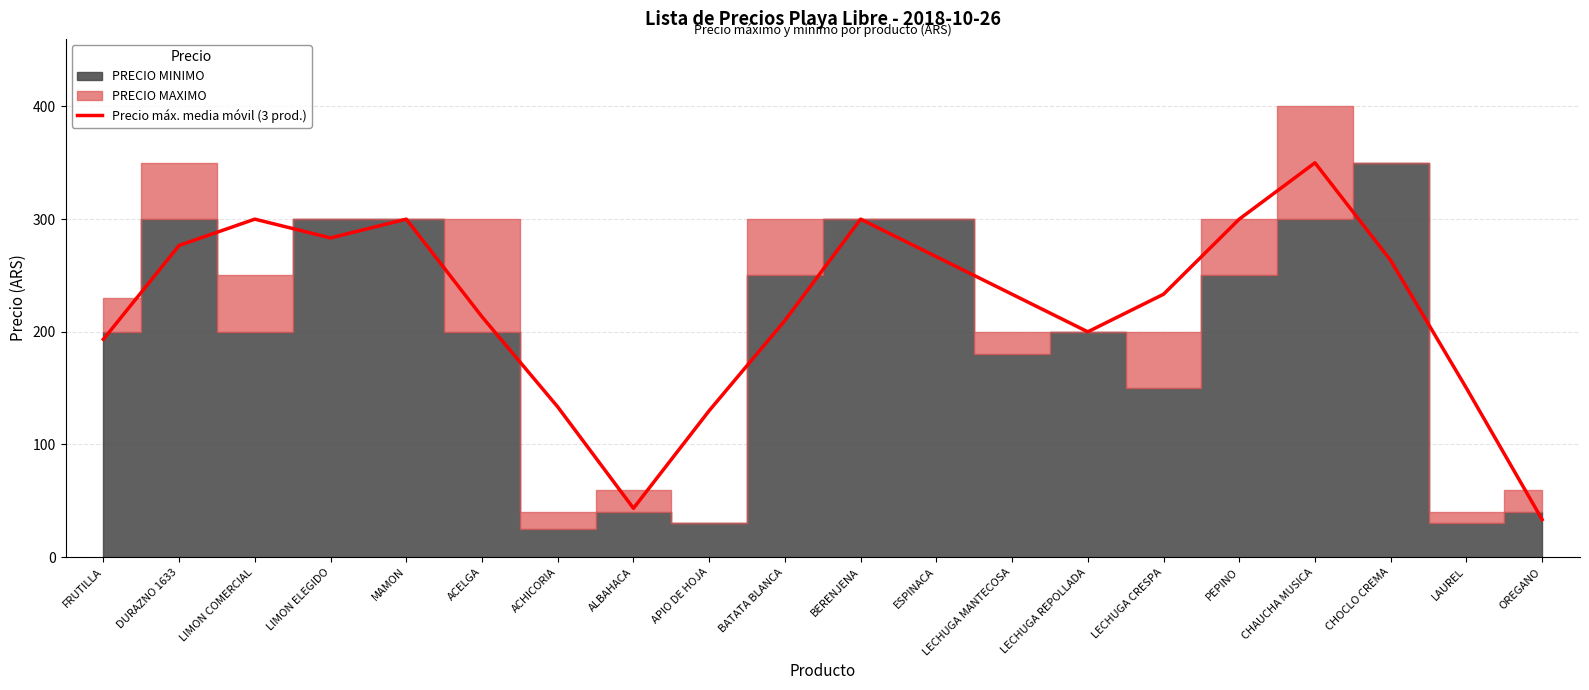

How many interior local peaks (higher than both neighbors) does the data have?

4